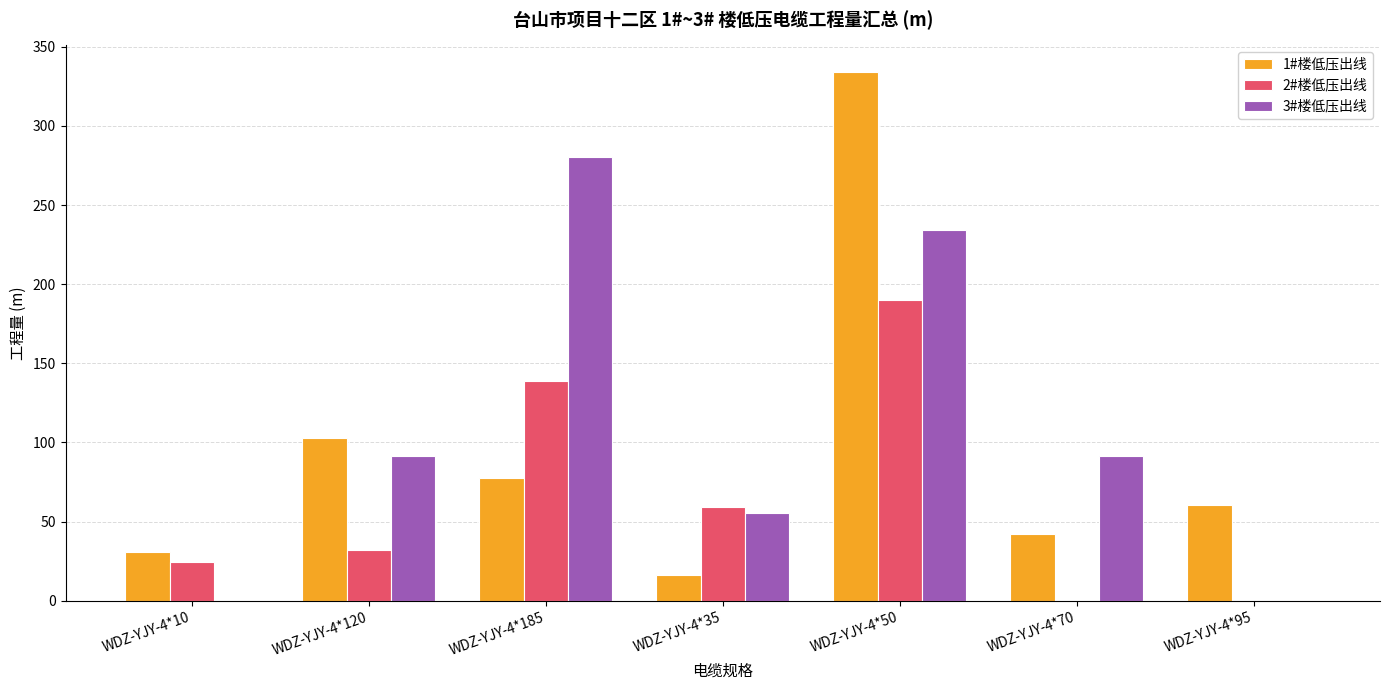

What is the total value across all series at WDZ-YJY-4*95?

60.7